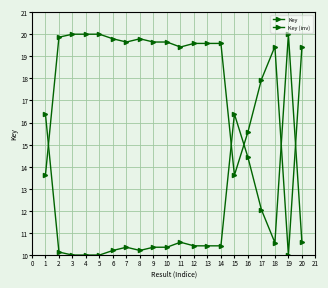

At which category does the chart reach its peak across all series?

4